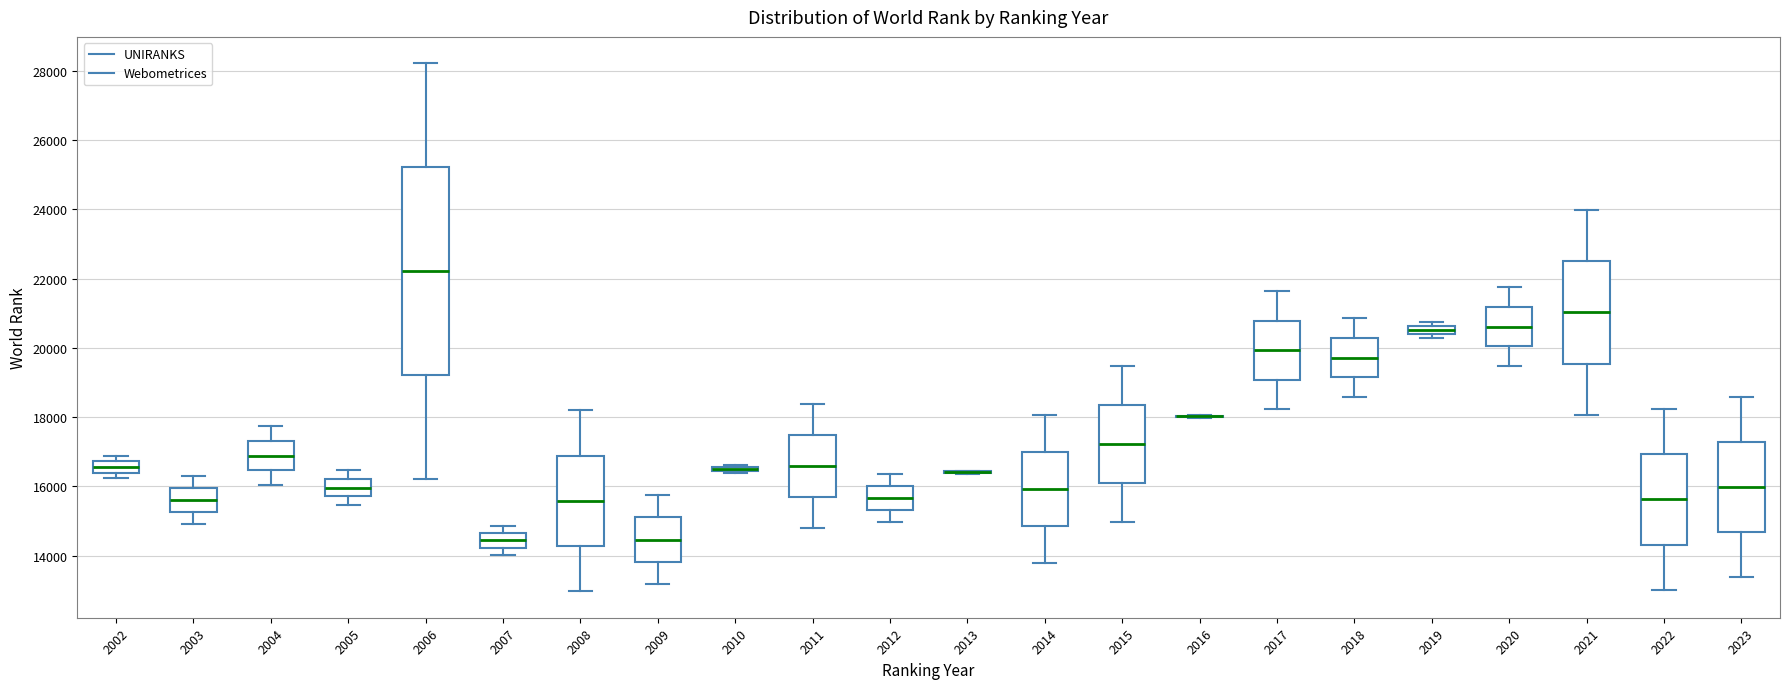

Comparing the boxes themselves (not the whiskers), which one is the tallest?

2006